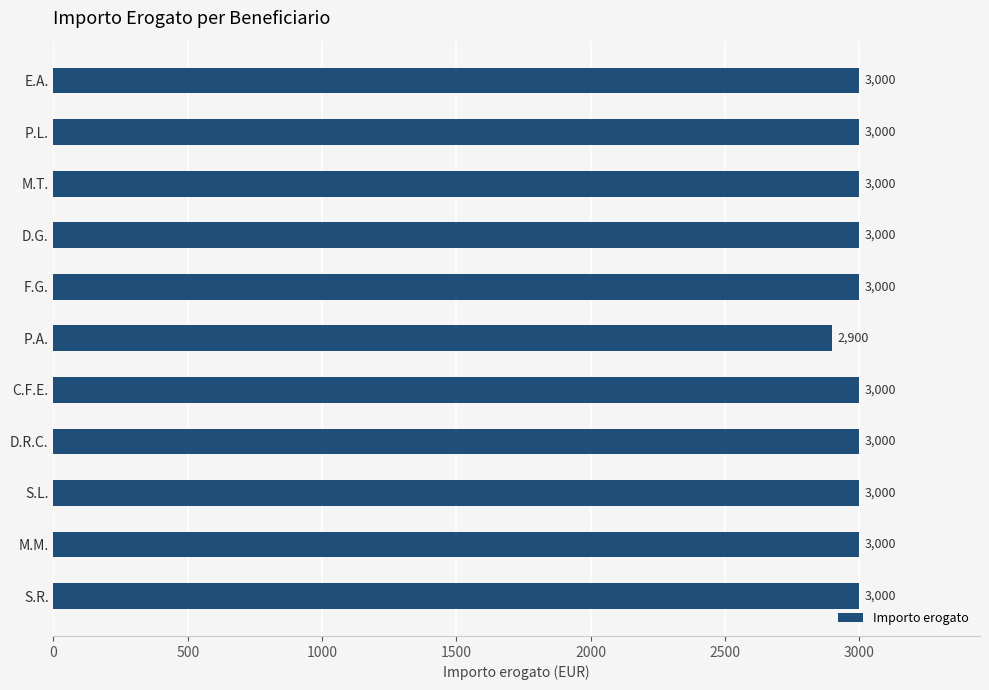

The value at P.L. is 3000. True or false?

True